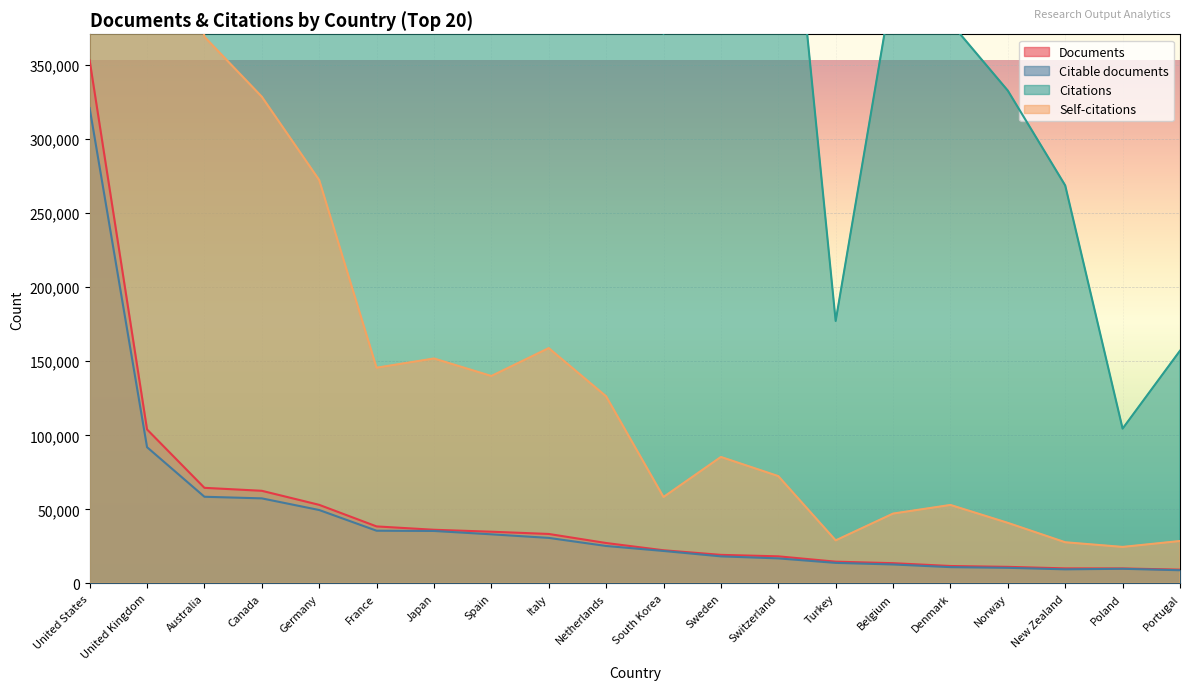

List the series in order of their peak value, highest first.

Citations, Self-citations, Documents, Citable documents